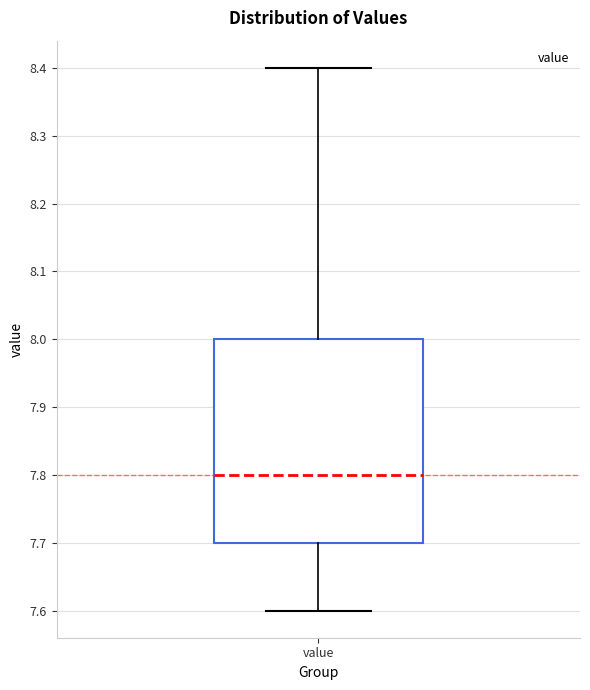

Where does the upper whisker of the box for value end on the y-axis? The values are not printed on the chart, so give them approximately, as read against the axis.

8.4